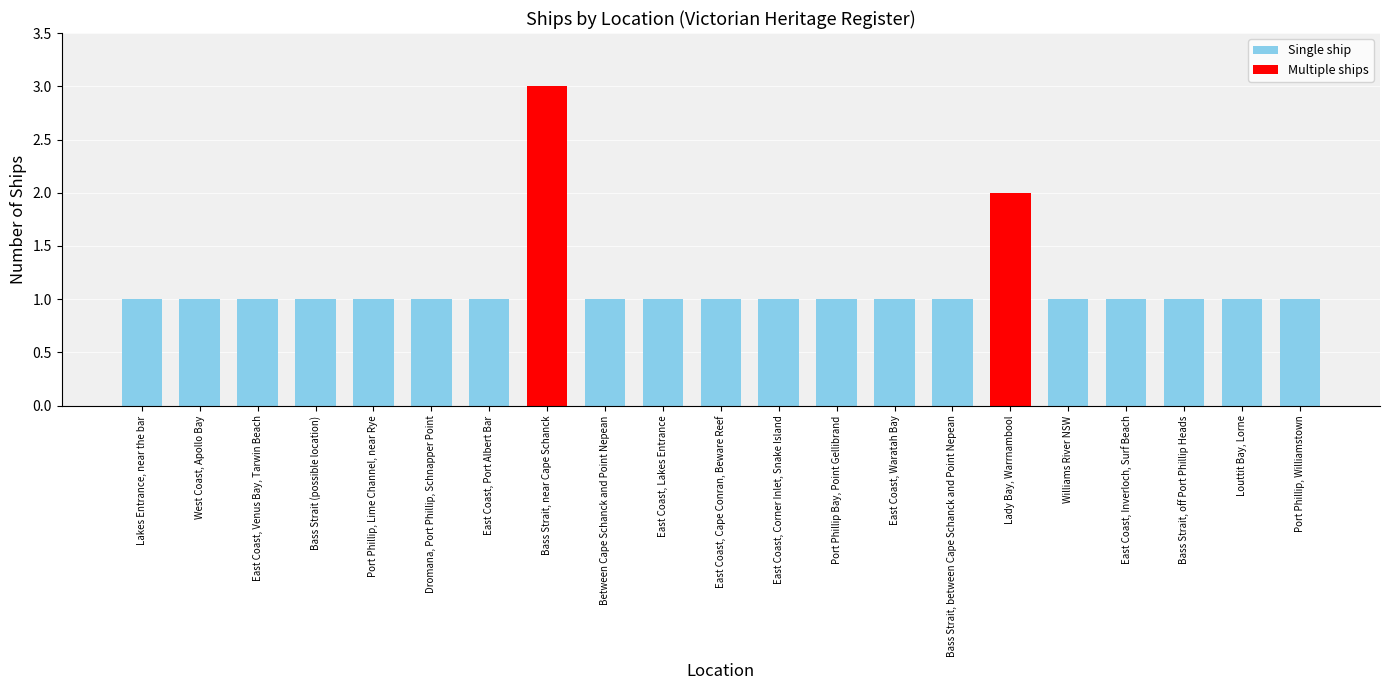

What is the value of the 1st bar from the left?

1